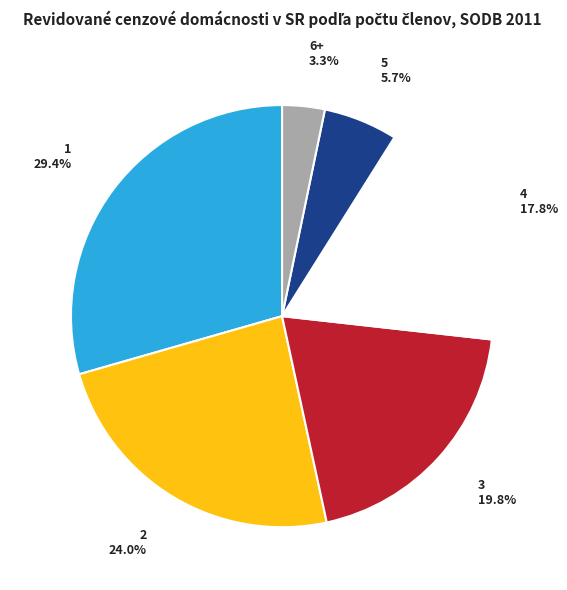

Count the number of slices in the pie.

6